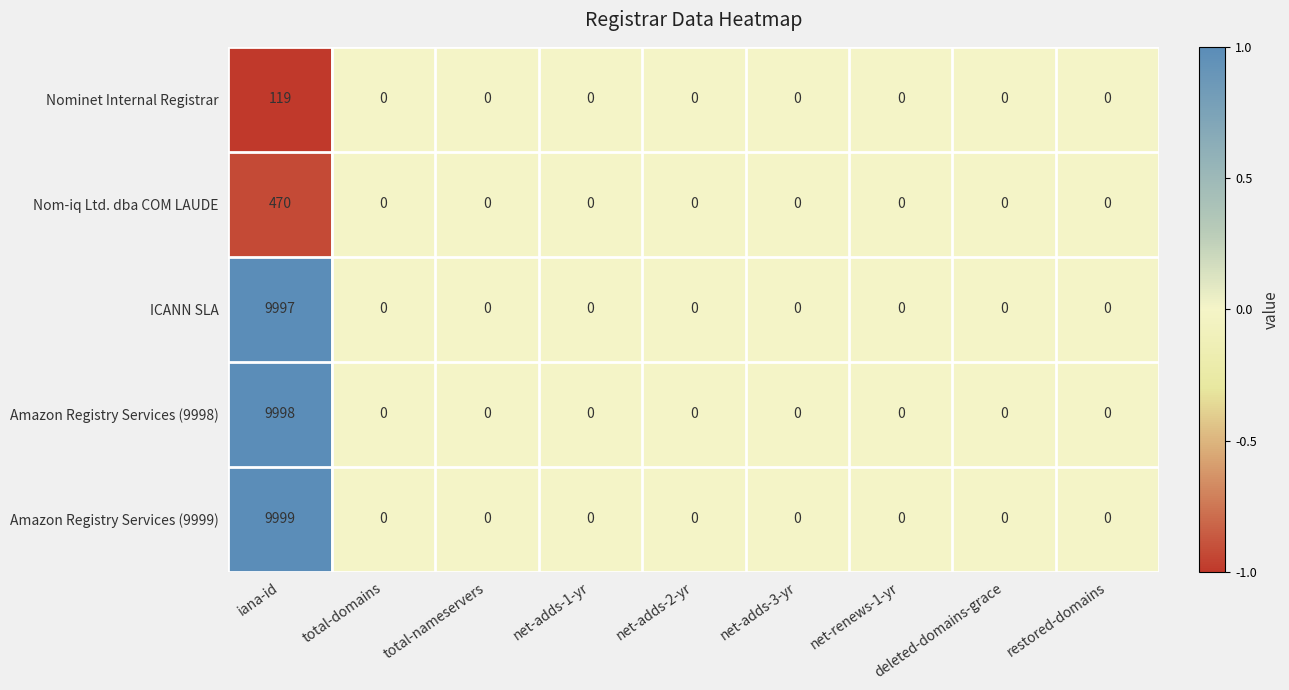

At which category is the sum across all series the highest?

iana-id